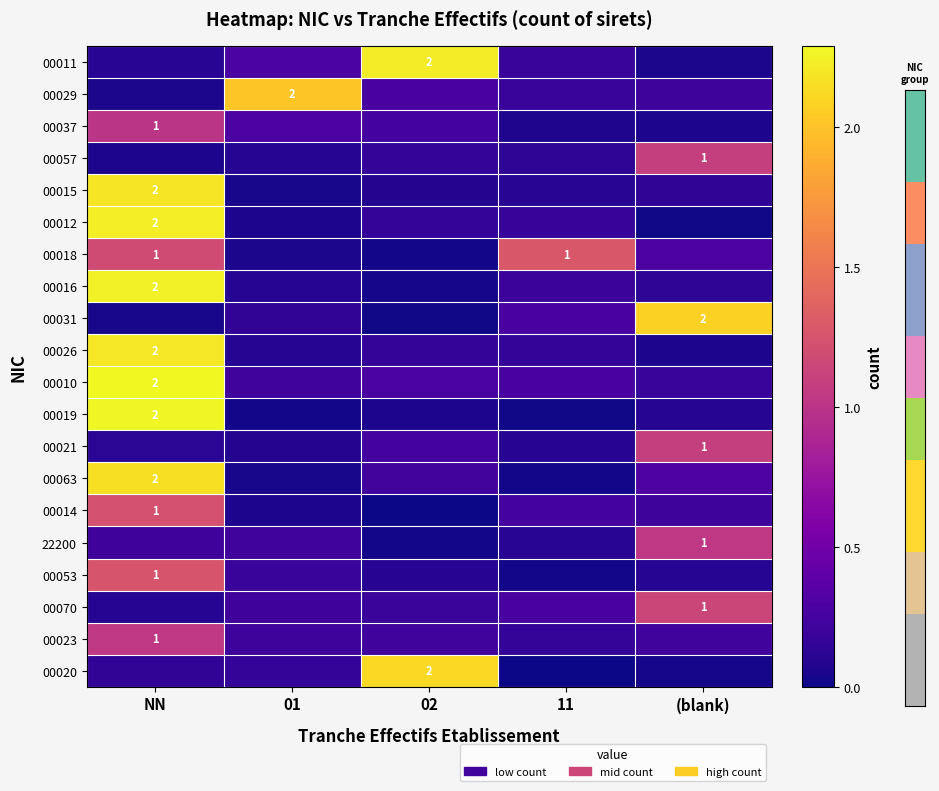

At which label is 00063 closest to 1?

(blank)